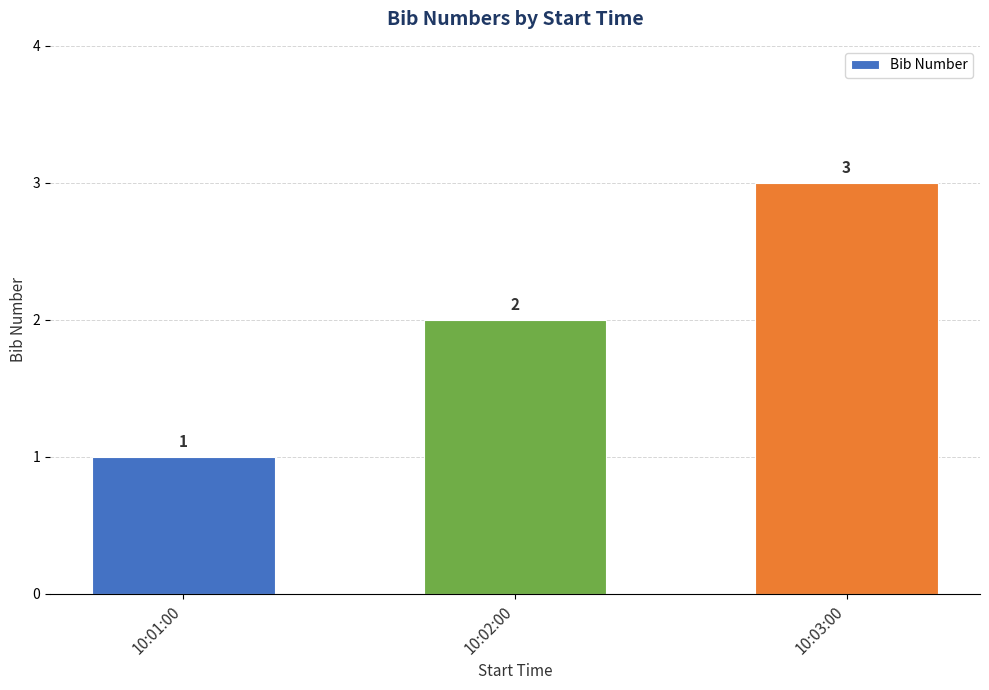

What is the change in value from 10:02:00 to 10:03:00?

+1